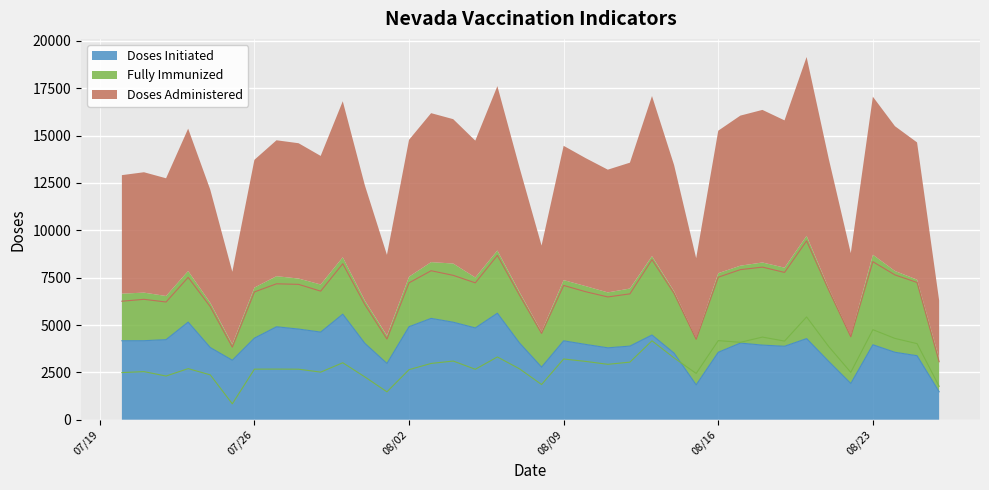

True or false: Doses Administered and Fully Immunized cross at least once.

False